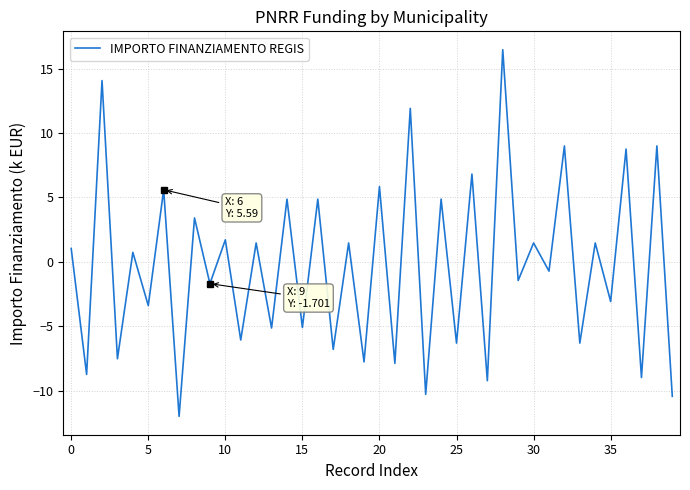

What is the minimum value shown in the chart?

-12.0